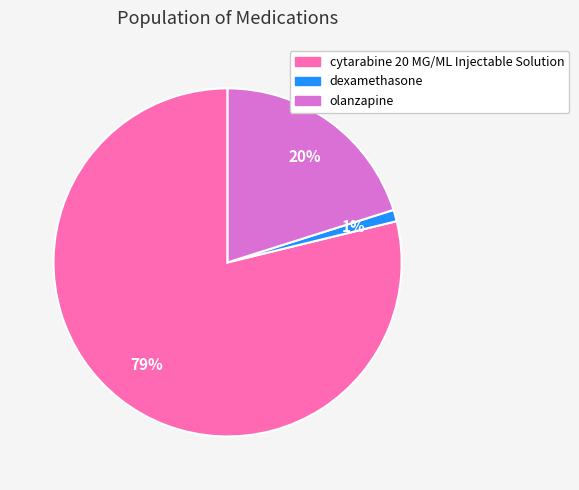

Which slice is the smallest?

dexamethasone